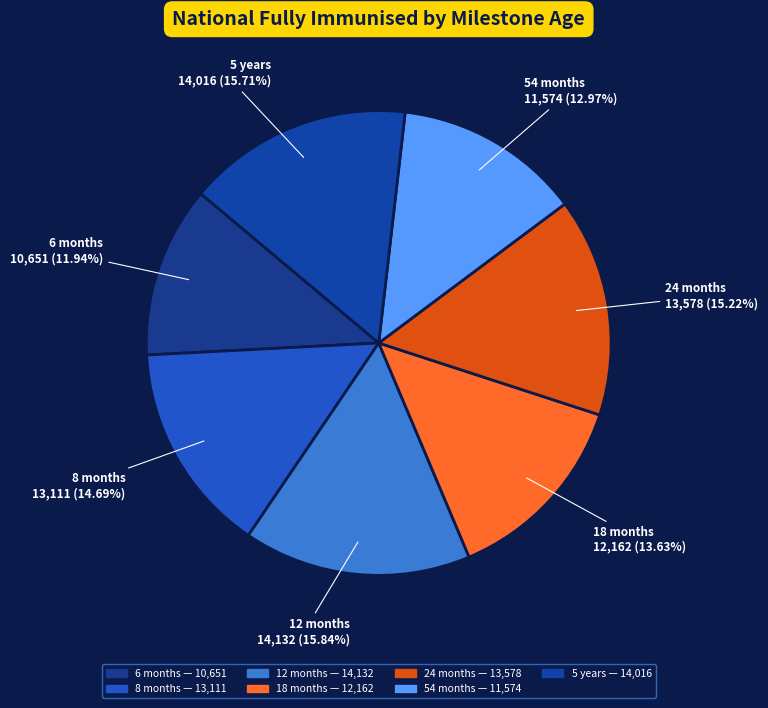

Which category has the smallest portion of the pie?

6 months